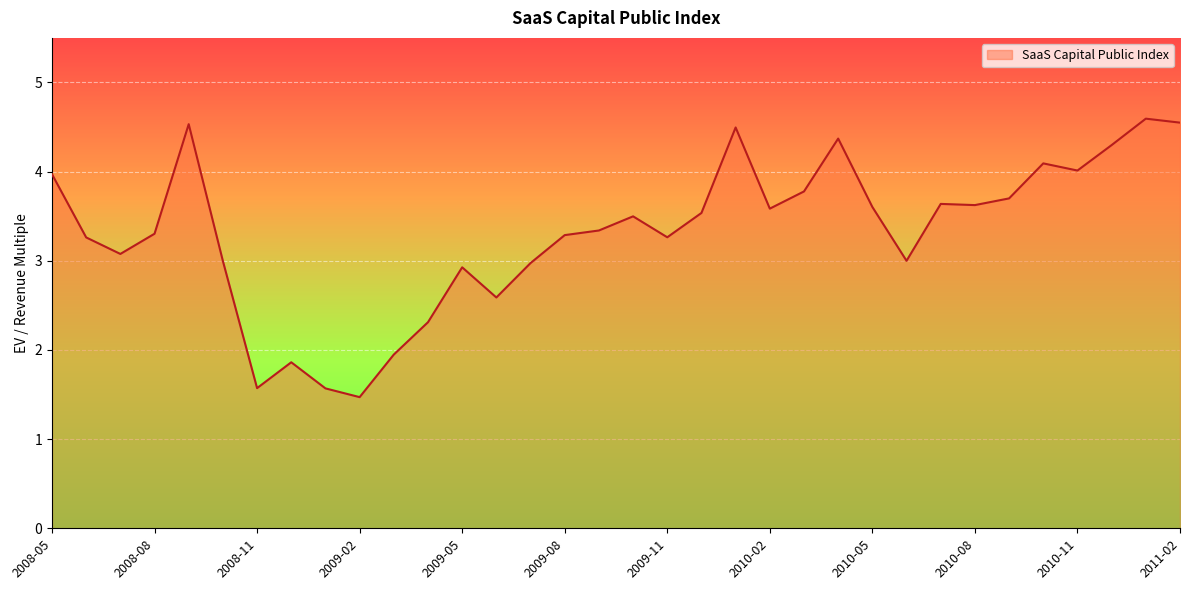

What is the difference between the maximum and minimum values?

3.1